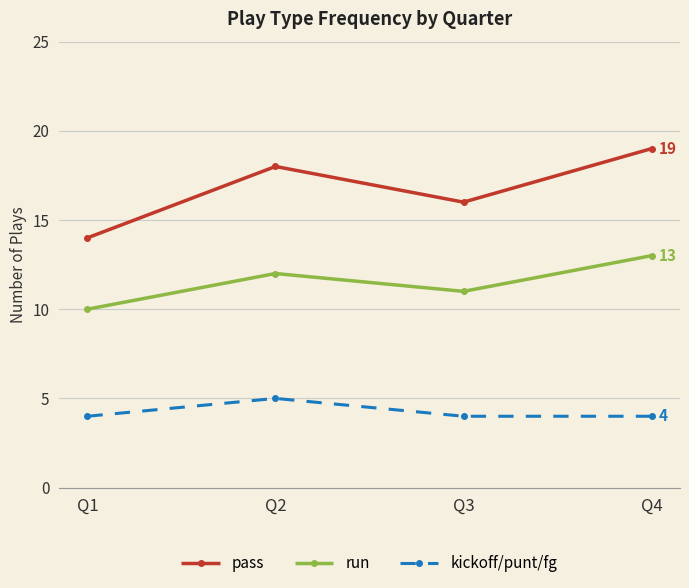

How many run values are between 11 and 13?

3